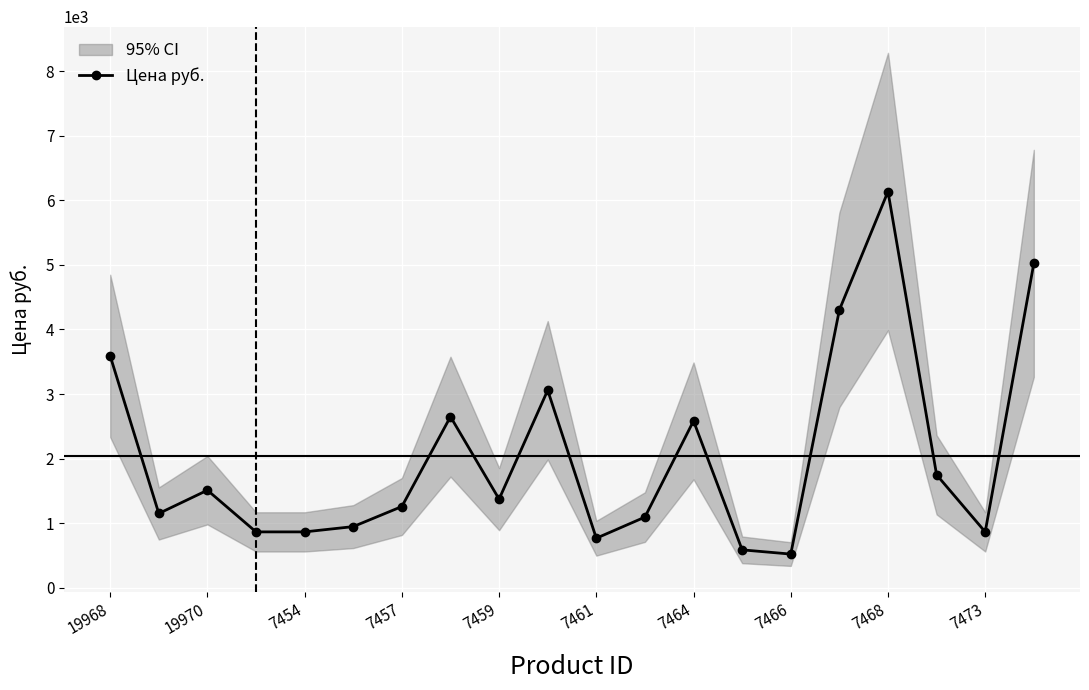

True or false: Цена руб. has a value of 4690.9 at 19968.

False